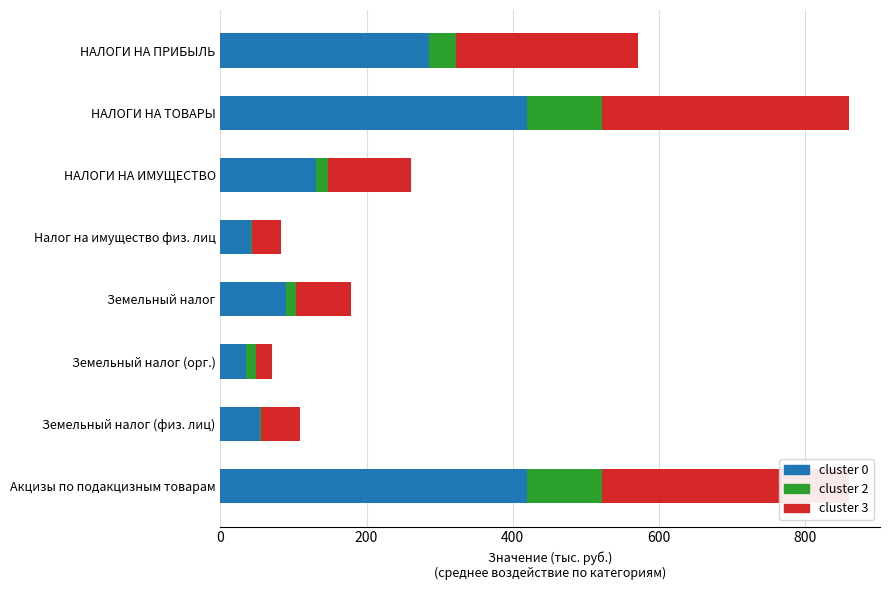

Which series has the largest range (max minus min)?

cluster 0 (Утвержденные)